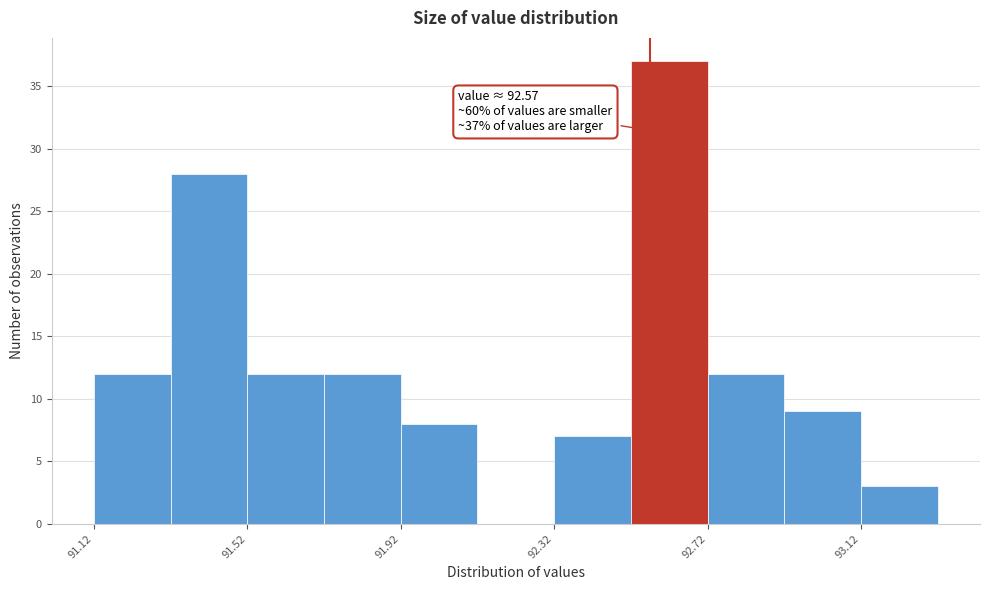

Which range on the x-axis has the tallest bar?

92.52 to 92.72